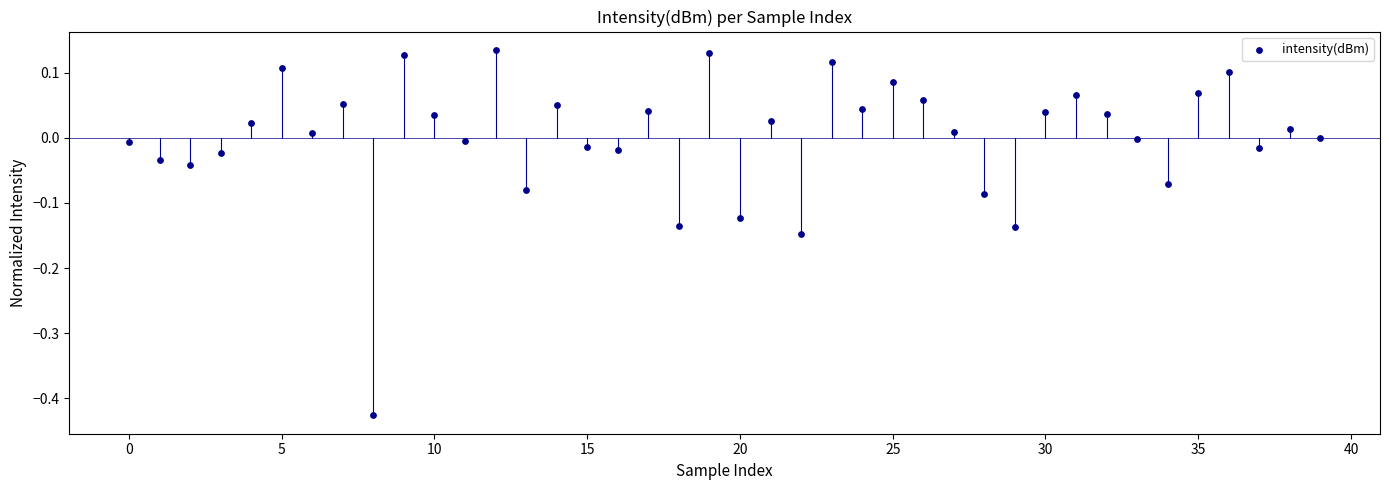

What is the range of Y values (max minus min)?

0.6